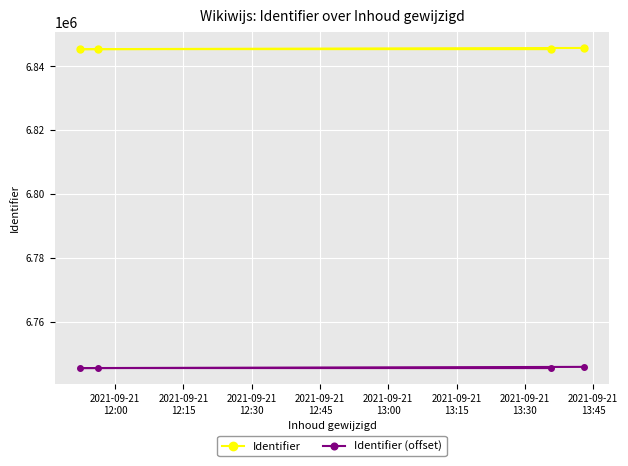

True or false: Identifier and Identifier (offset) intersect in this chart.

False